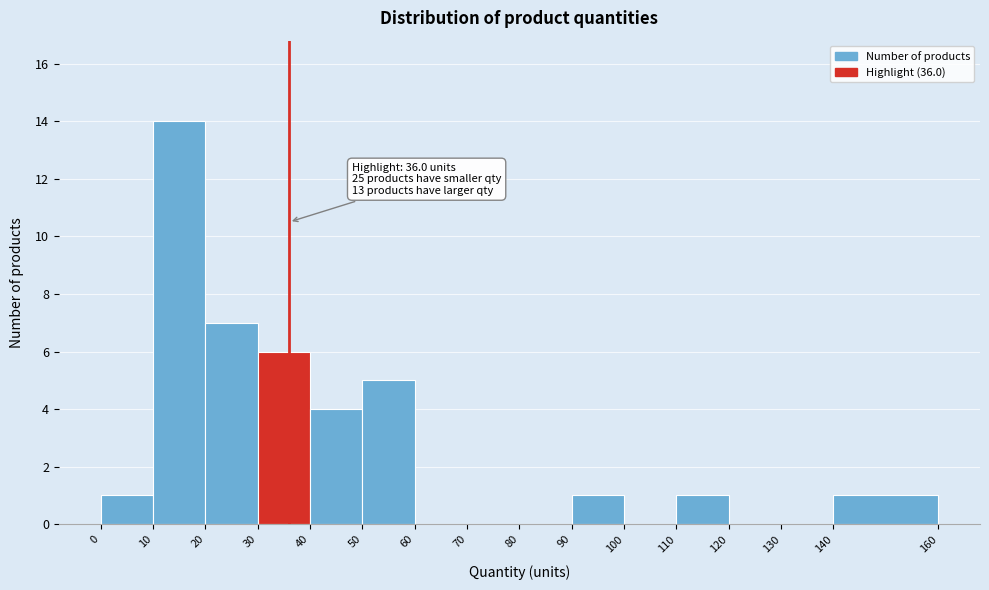

Over which range of the x-axis is the bar tallest?

10 to 20